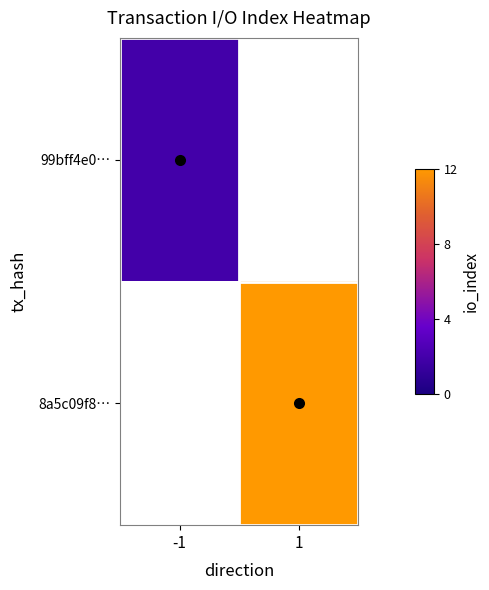

Which has a higher value, -1 or 1?

1